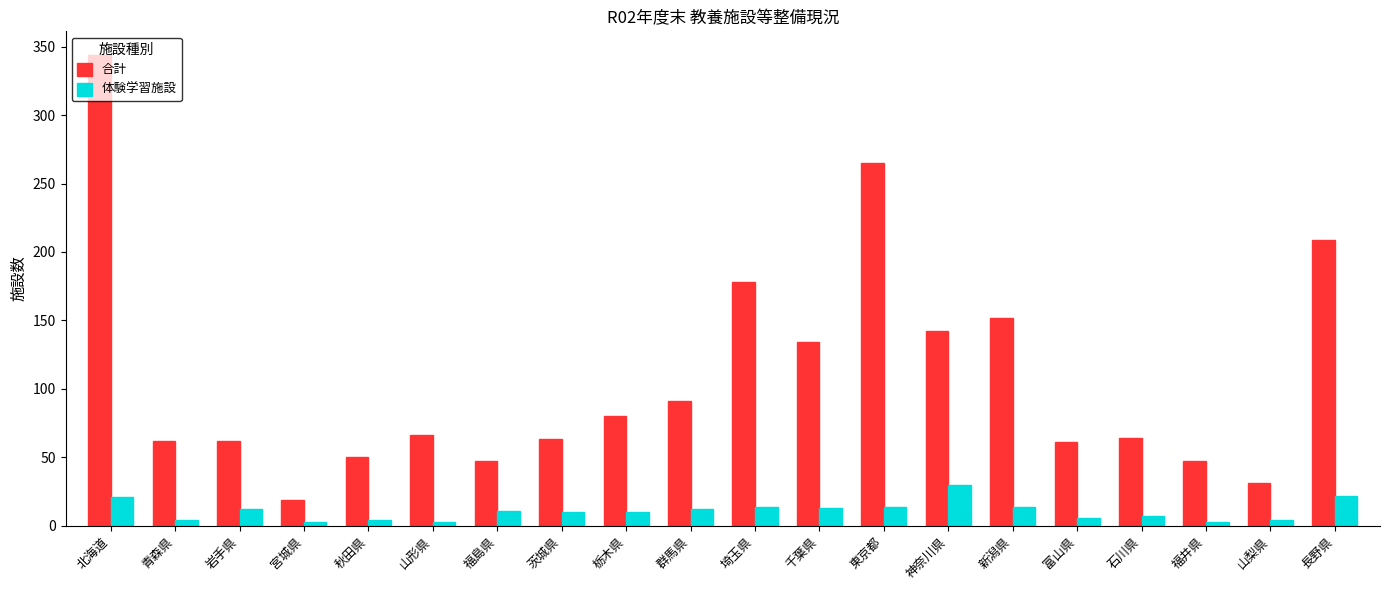

Is the value of 合計 at 石川県 greater than the value of 体験学習施設 at 新潟県?

Yes